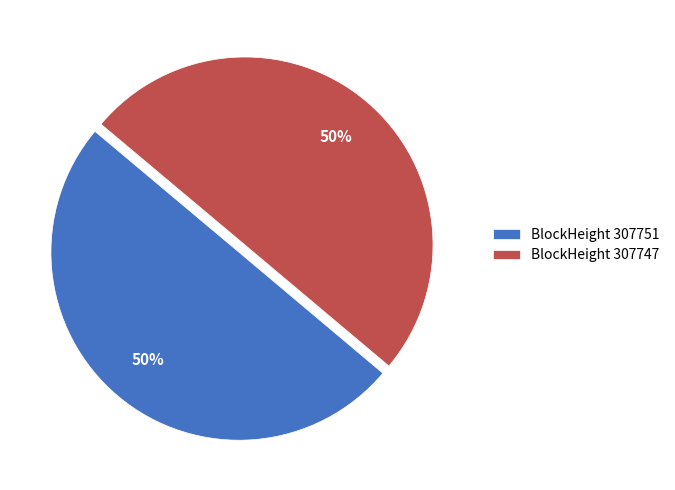

To the nearest percent, what portion does BlockHeight 307751 represent?

50%